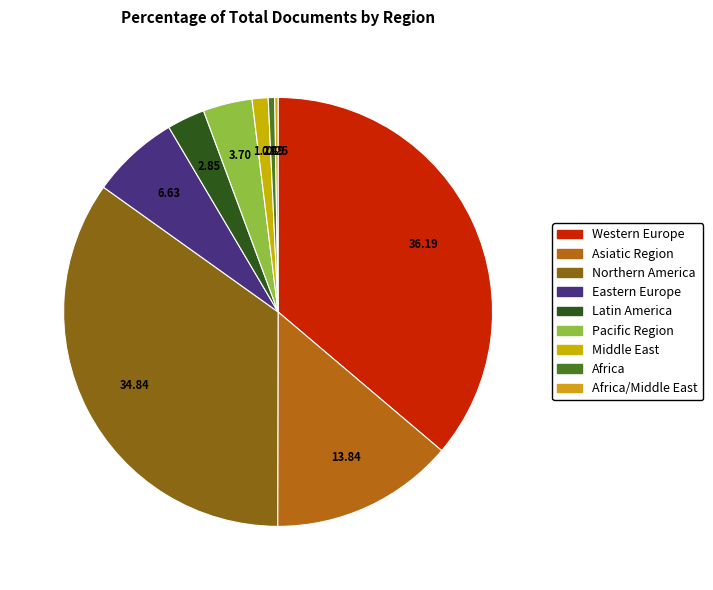

To the nearest percent, what is the average slice percentage?

11%